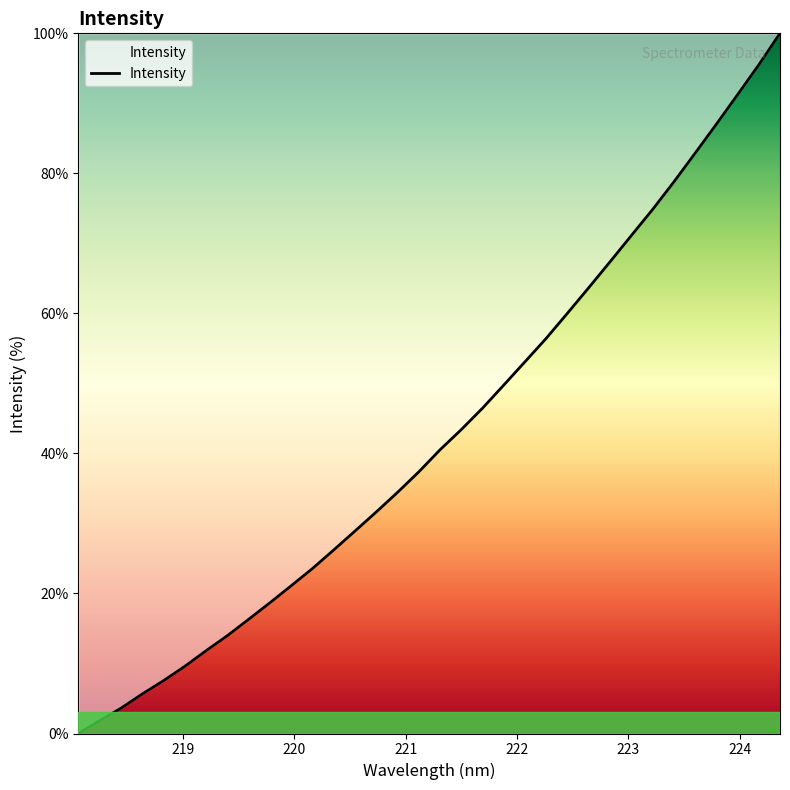

What is the difference between the maximum and minimum values?

100.0